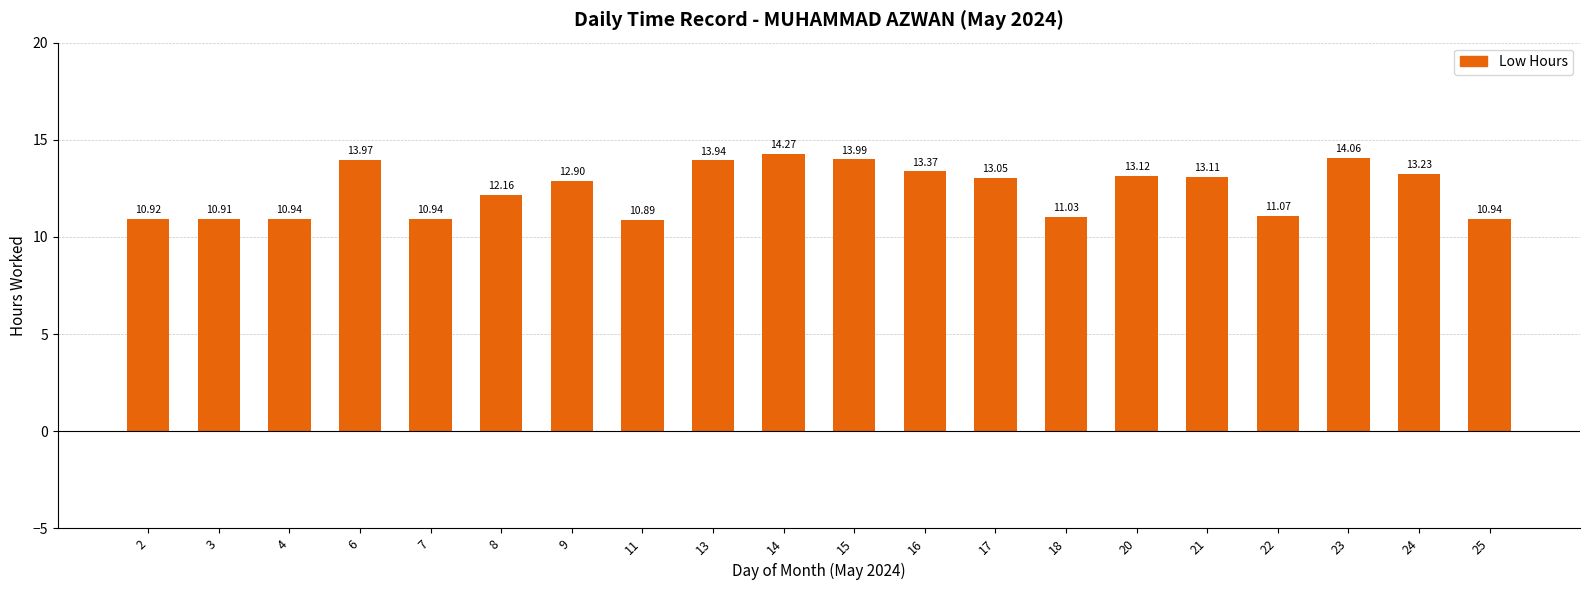

What is the ratio of the value at 7 to the value at 15?

0.8